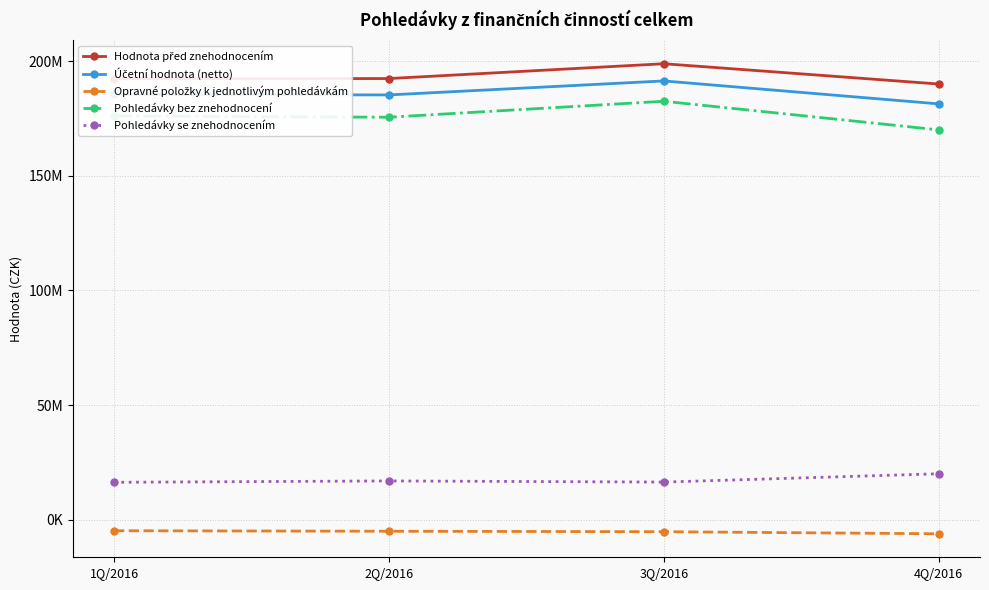

What is the highest value of the Pohledávky se znehodnocením series?

20007210.0